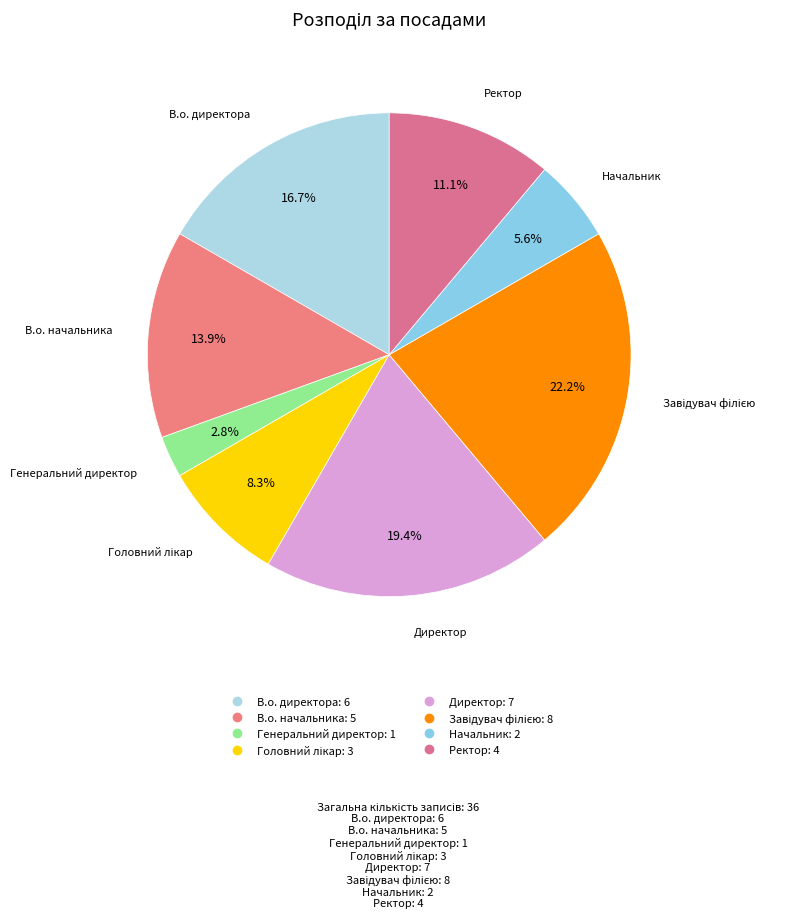

Does Директор account for over 50% of the chart?

No